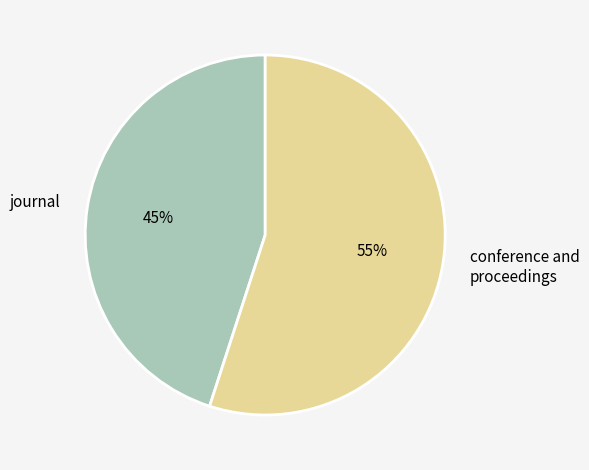

Does journal represent more than half of the total?

No